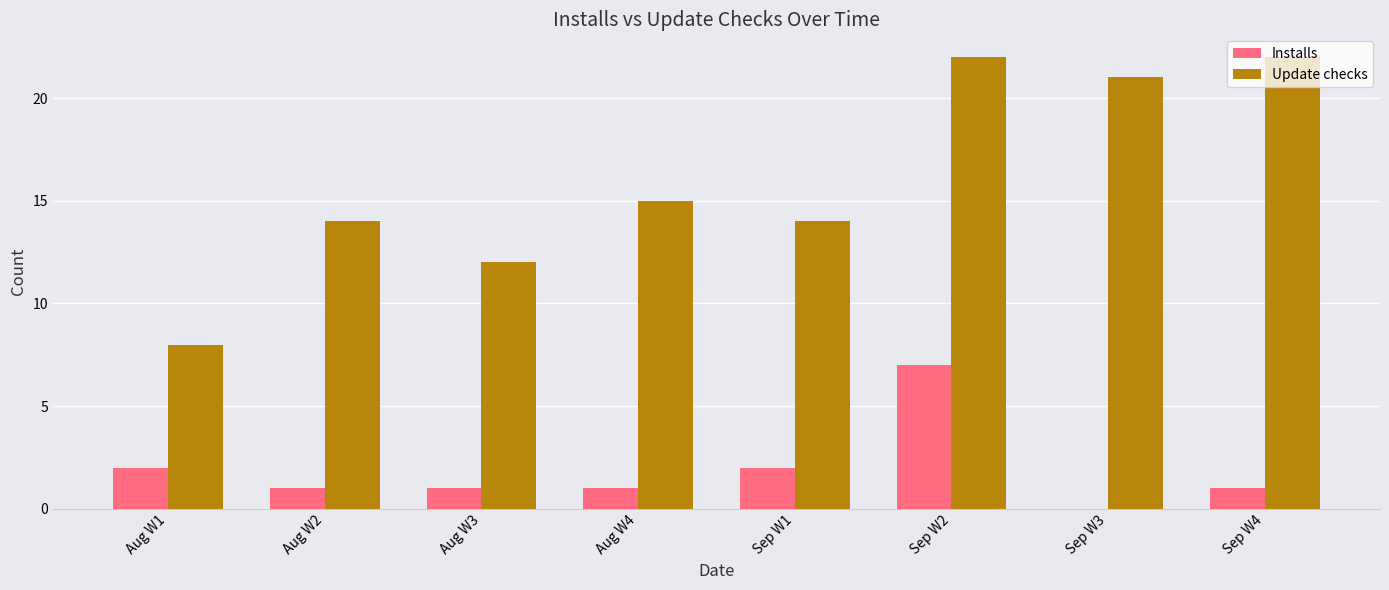

Reading left to right, transcribe all the data shown in this chart.

Installs: 2	1	1	1	2	7	0	1
Update checks: 8	14	12	15	14	22	21	22